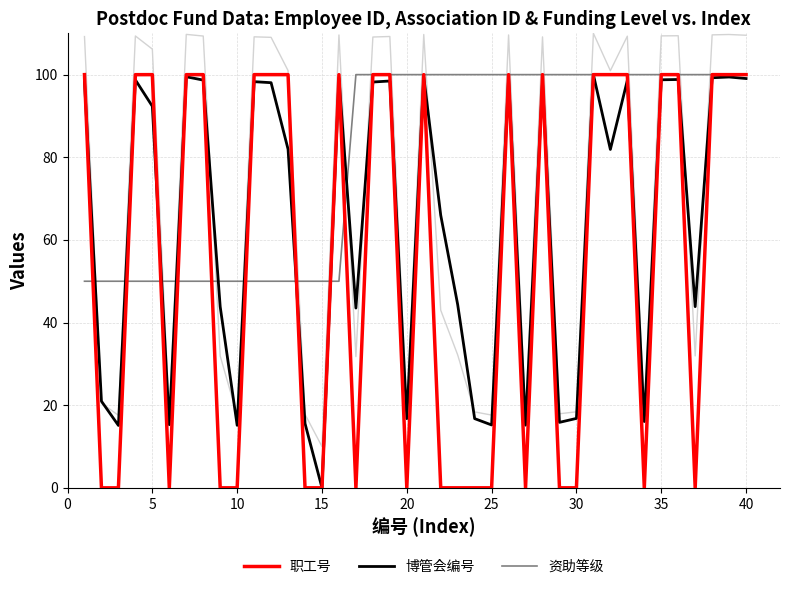

Read the 职工号 value at 35.

100.0